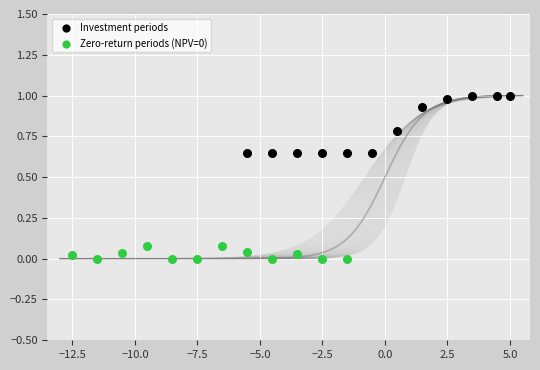

Which series has the widest spread of Y values?

Investment periods